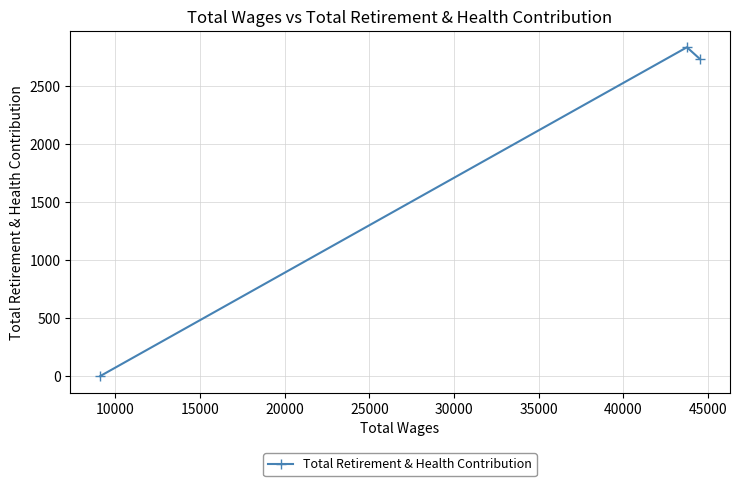

What is the difference between the maximum and second lowest values?

99